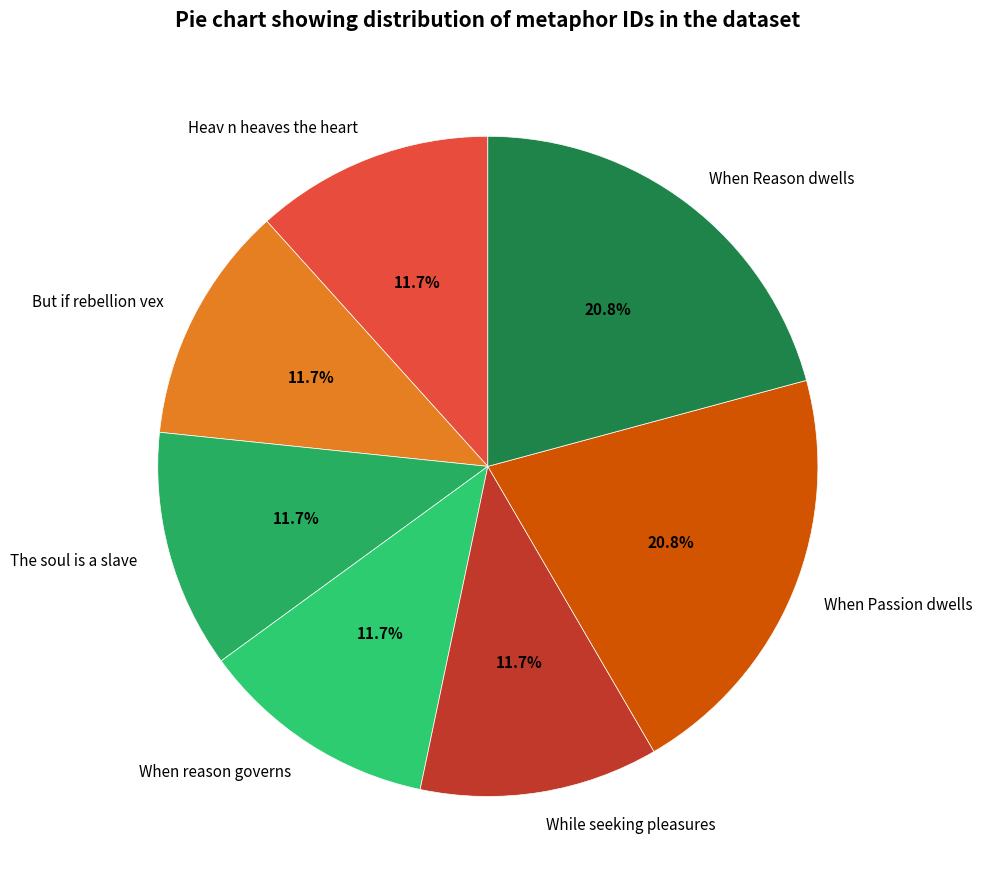

Combined, what portion of the pie is The soul is a slave and When Passion dwells?

32.5%